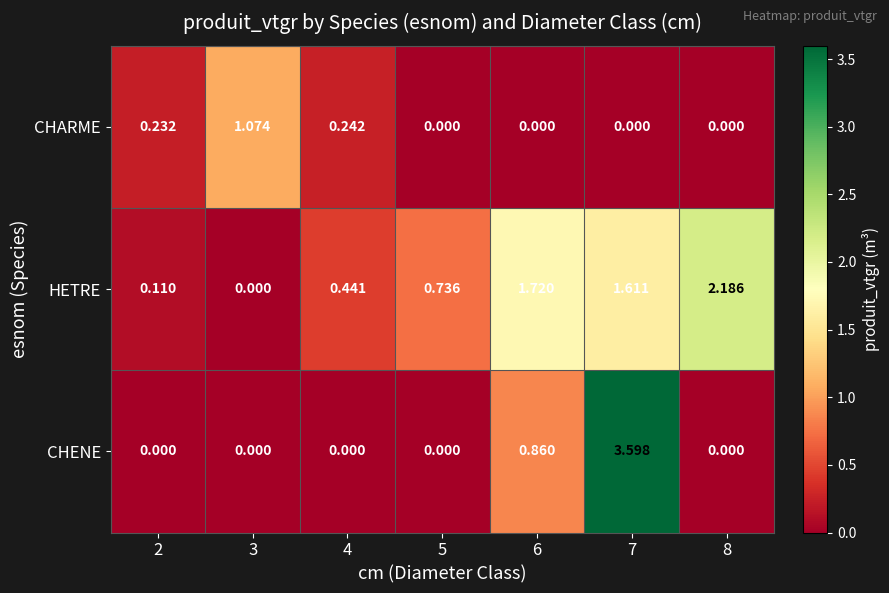

List the series in order of their overall mean, highest first.

HETRE, CHENE, CHARME